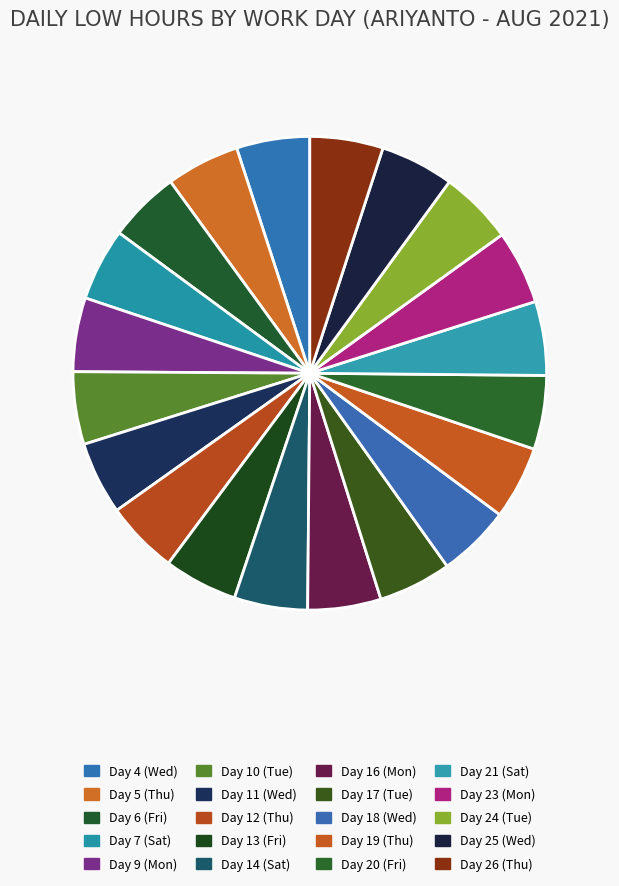

Which category has the biggest portion of the pie?

Day 21 (Sat)